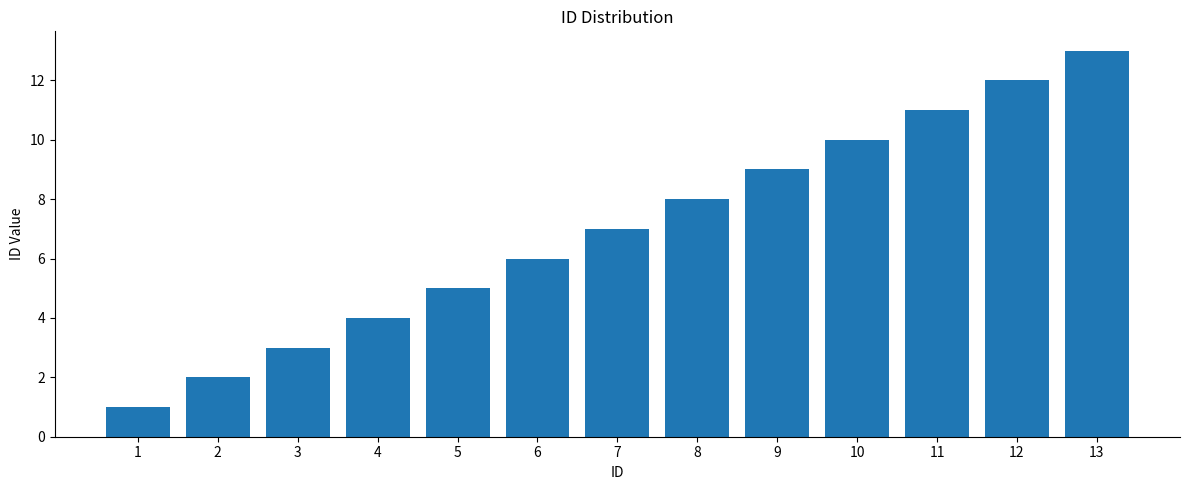

Approximately how many times larger is the value at 11 compared to 5?

2.2